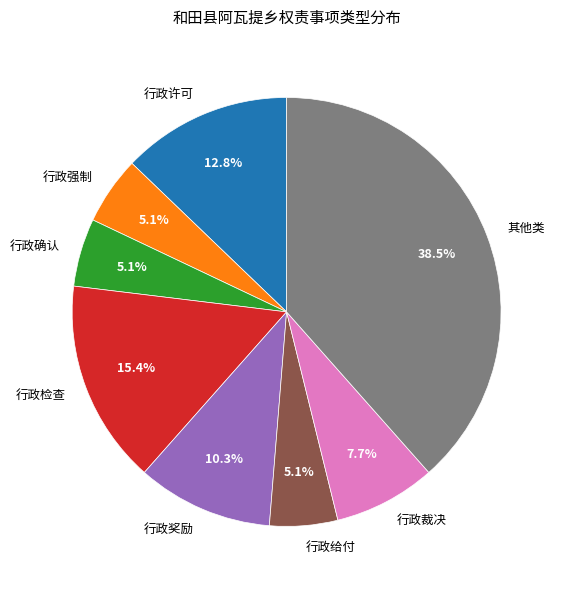

To the nearest percent, what portion does 行政检查 represent?

15%